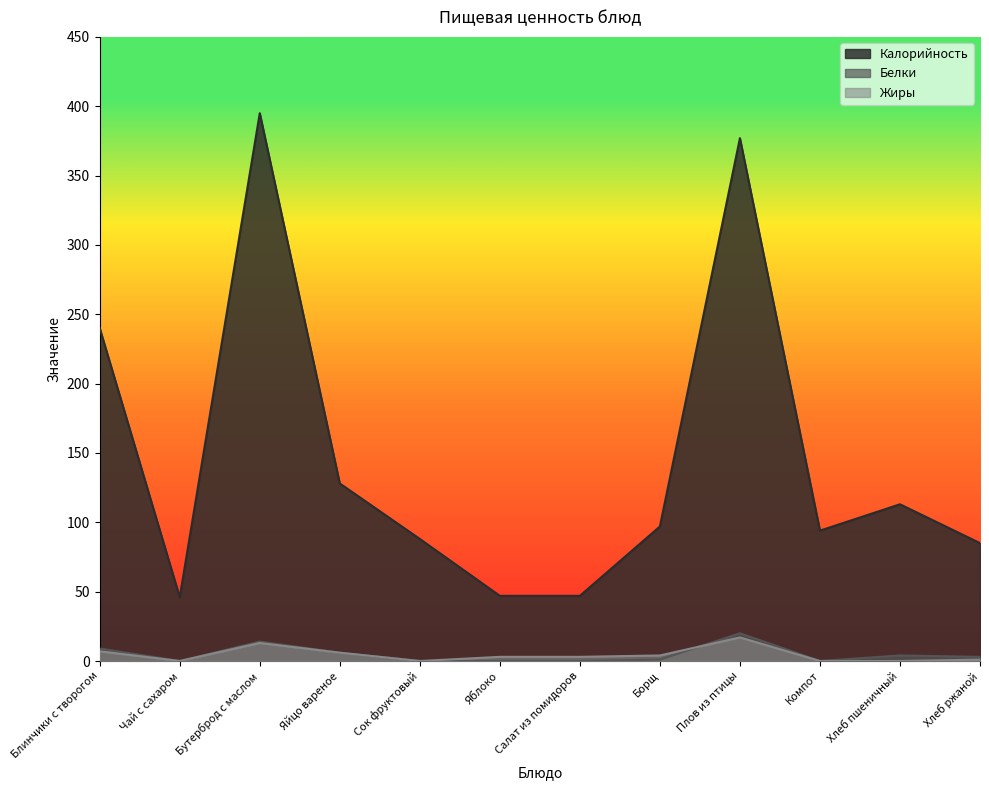

Reading left to right, list all the values displayed in this chart.

Калорийность: 240	46	395	128	88	47	47	97	377	94	113	85
Белки: 9	0	14	6	0	0	0	1	20	0	4	3
Жиры: 7	0	13	6	0	3	3	4	17	0	0	1